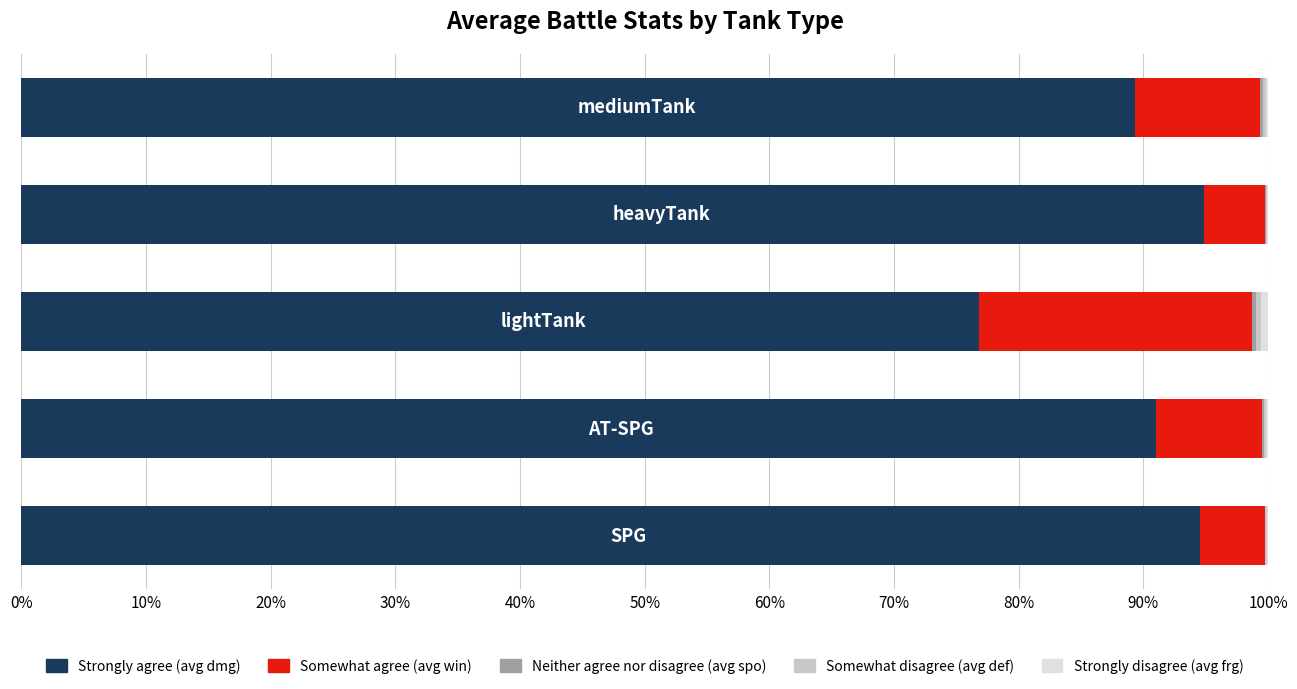

What is the highest value of the Strongly agree (avg dmg) series?

94.9